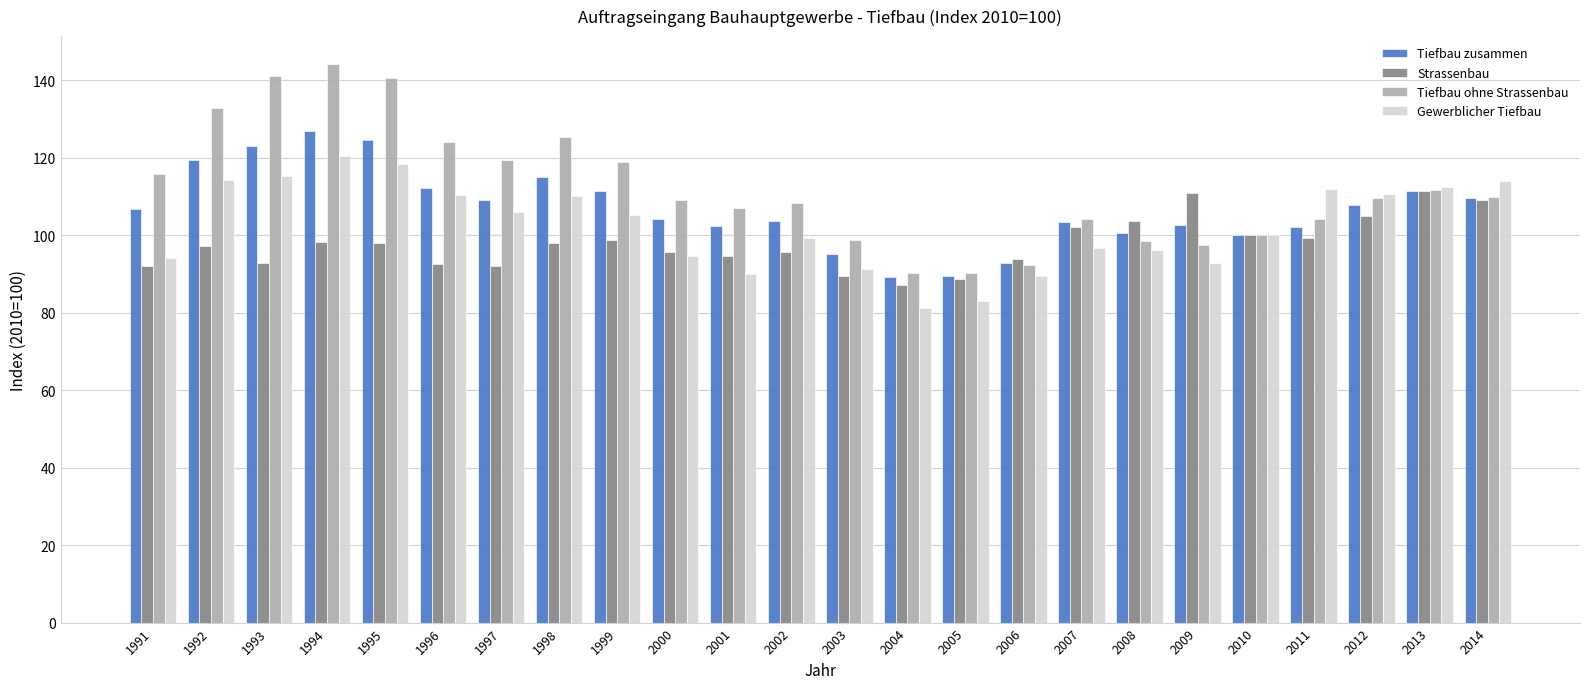

Where does the Tiefbau ohne Strassenbau series first go above 109?

1991